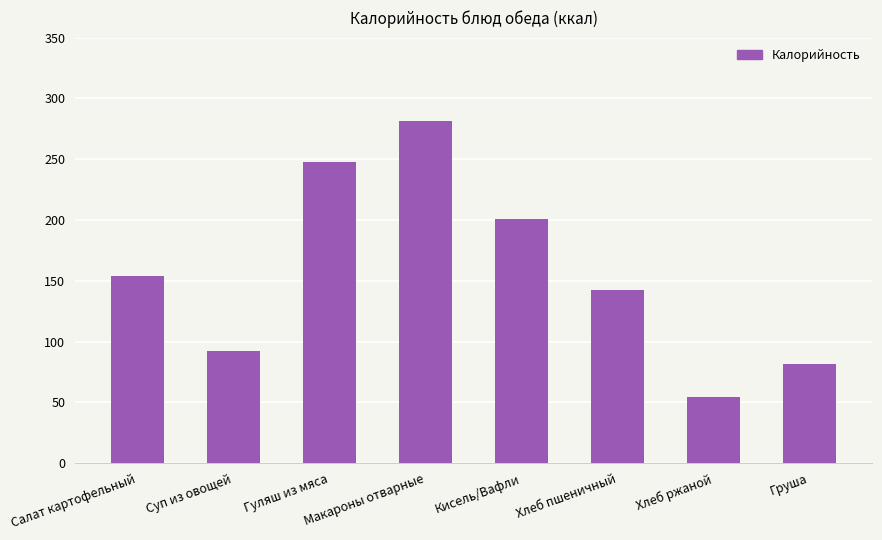

Reading left to right, extract all data points from this chart.

154.0	92.2	247.5	281.5	201.0	142.5	54.4	81.9